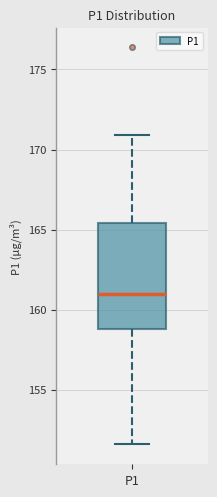

Transcribe this box plot: give where the median line is, the range the box spans, and where the two whiskers end, as read against the y-axis. The values are not printed on the chart, so give them approximately, as read against the axis.

median 161.0, box 159.0 to 165.5, whiskers 151.5 to 171.0